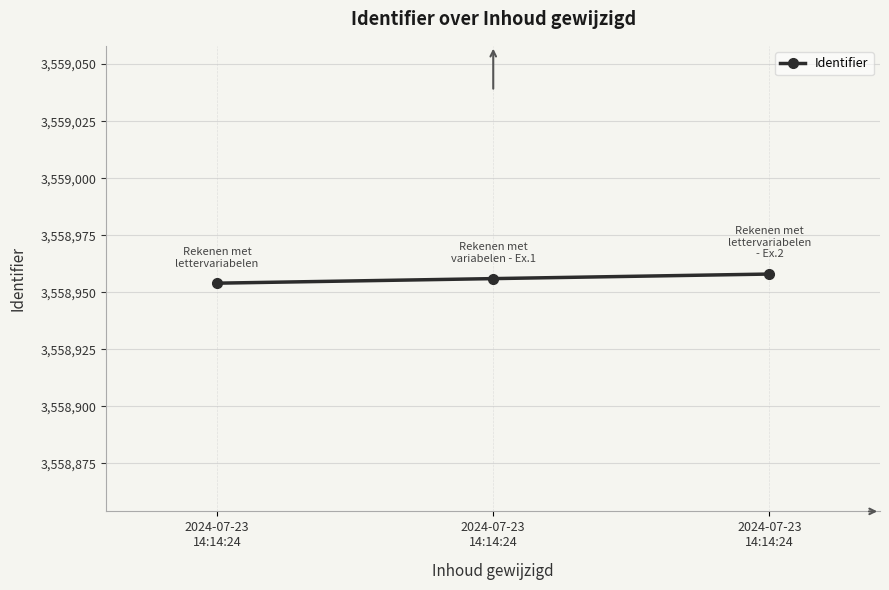

What is the label of the 1st point from the right?

2024-07-23
14:14:24